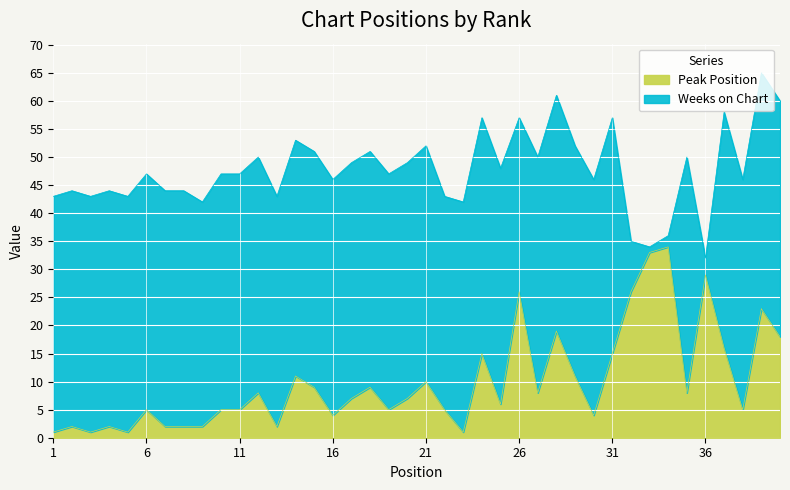

What is the difference between the maximum and minimum values?

33